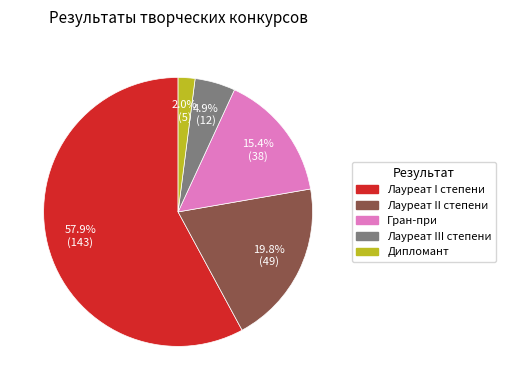

What is the total percentage of Лауреат III степени and Лауреат I степени?

62.8%